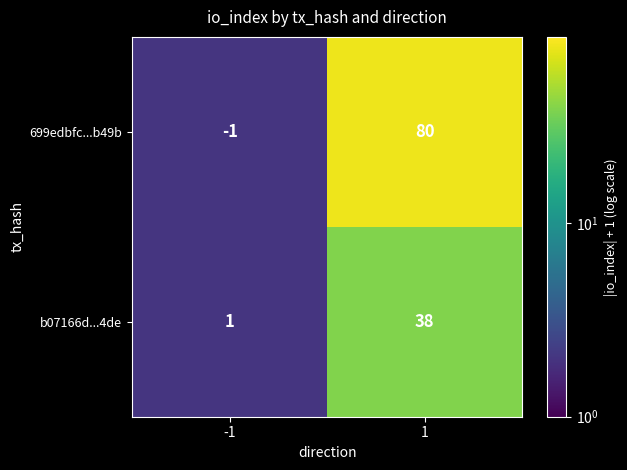

Reading left to right, what are all the values shown in this chart?

699edbfc...b49b: -1	80
b07166d...4de: 1	38